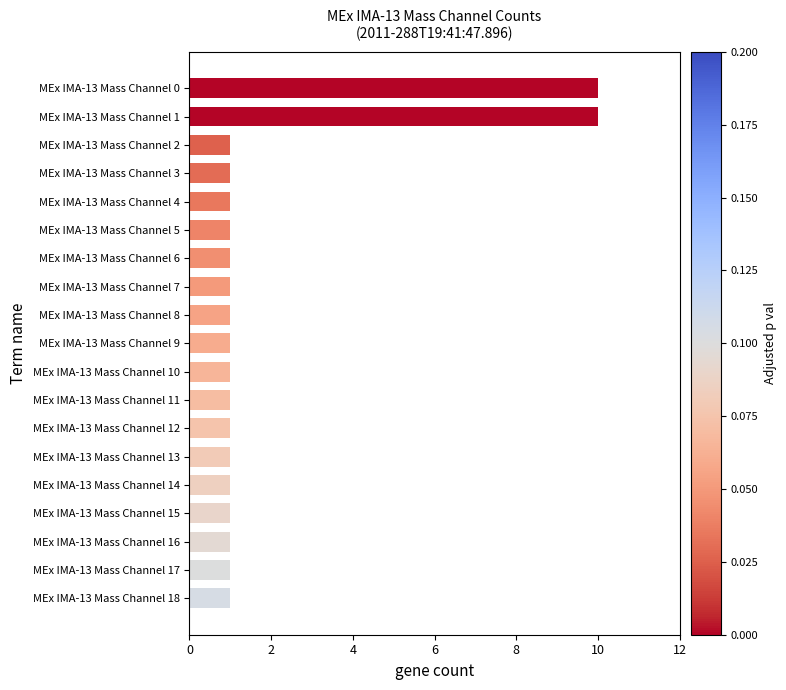

Is it true that the value at MEx IMA-13 Mass Channel 9 is 1?

True